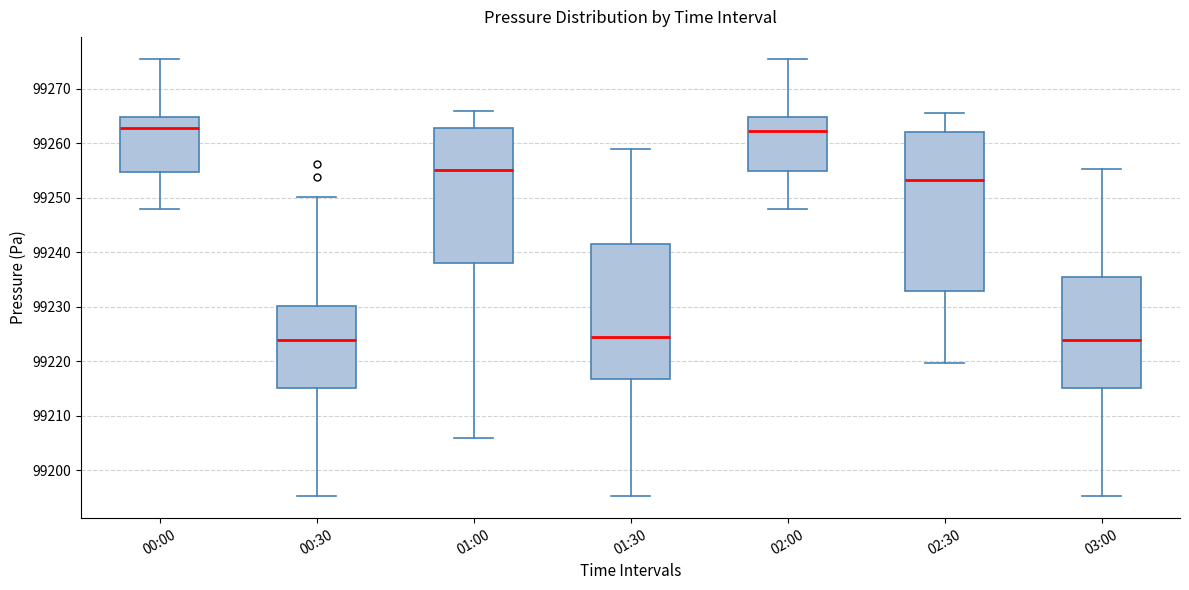

Reading left to right, read every box against the y-axis: the position of its median line, the range the box covers, and the ends of its whiskers. The values are not printed on the chart, so give them approximately, as read against the axis.

00:00: median 99263, box 99255 to 99265, whiskers 99248 to 99276
00:30: median 99224, box 99215 to 99230, whiskers 99195 to 99250
01:00: median 99255, box 99238 to 99263, whiskers 99206 to 99266
01:30: median 99224, box 99217 to 99242, whiskers 99195 to 99259
02:00: median 99262, box 99255 to 99265, whiskers 99248 to 99276
02:30: median 99253, box 99233 to 99262, whiskers 99220 to 99266
03:00: median 99224, box 99215 to 99236, whiskers 99195 to 99255